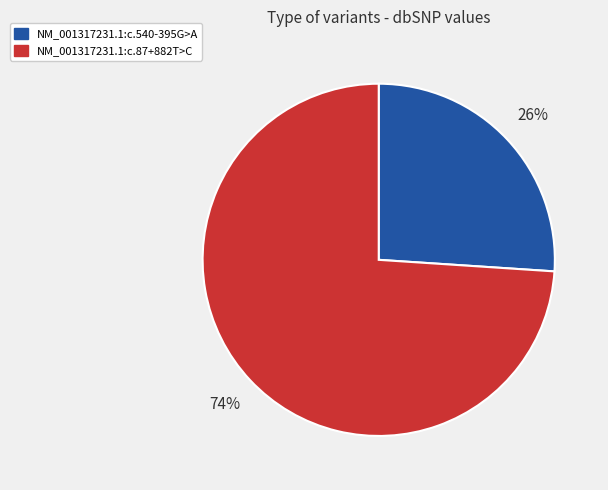

How many segments does this pie chart have?

2